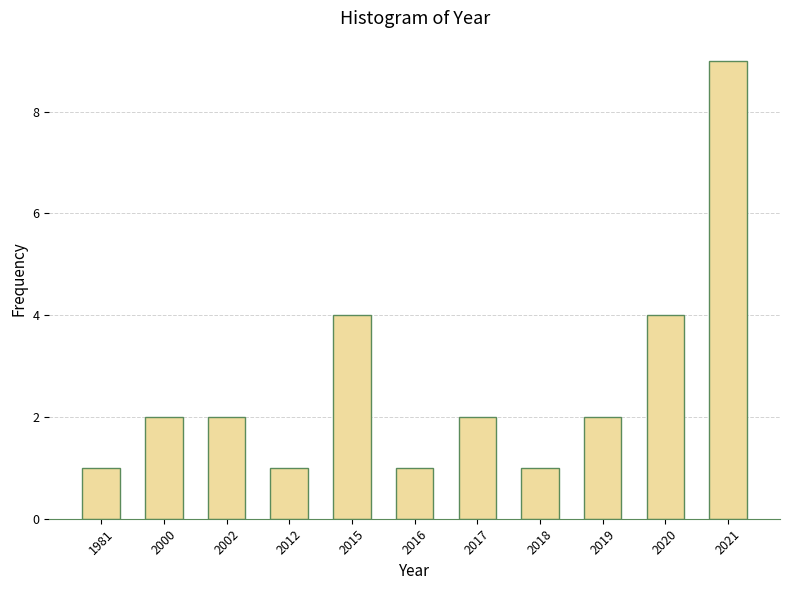

Reading left to right, extract all data points from this chart.

1	2	2	1	4	1	2	1	2	4	9